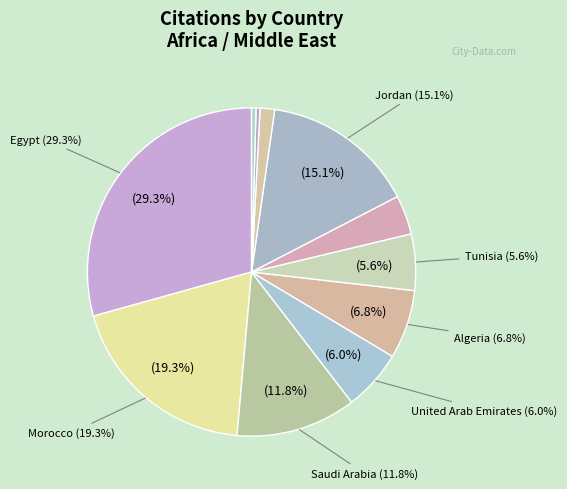

Which category has the smallest portion of the pie?

Bahrain